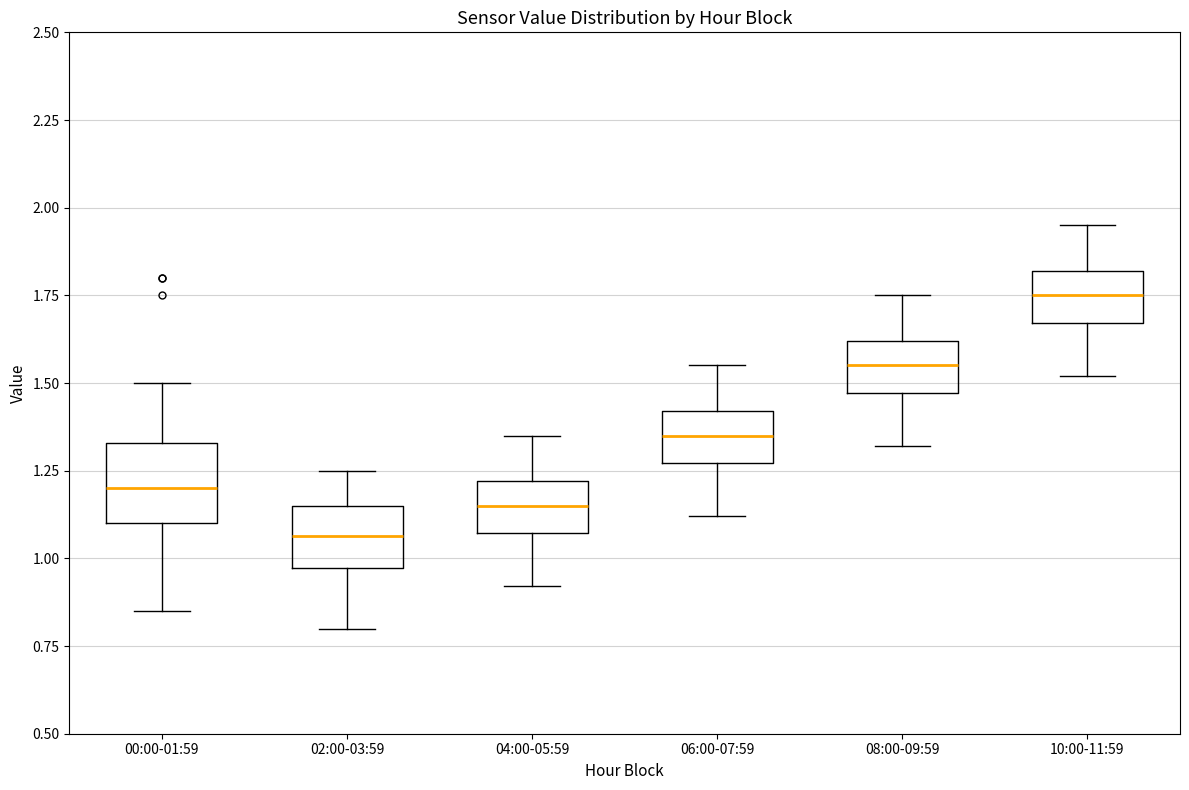

Comparing the boxes themselves (not the whiskers), which one is the tallest?

00:00-01:59